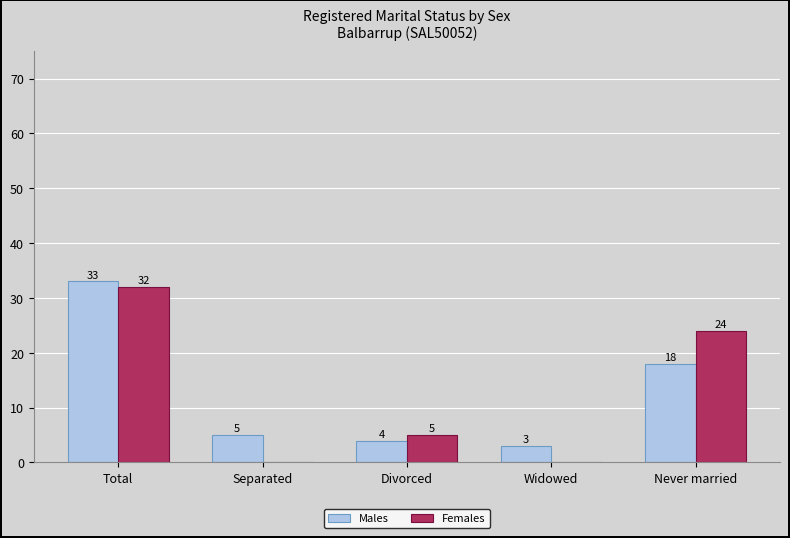

Is the value of Males at Divorced greater than the value of Females at Never married?

No